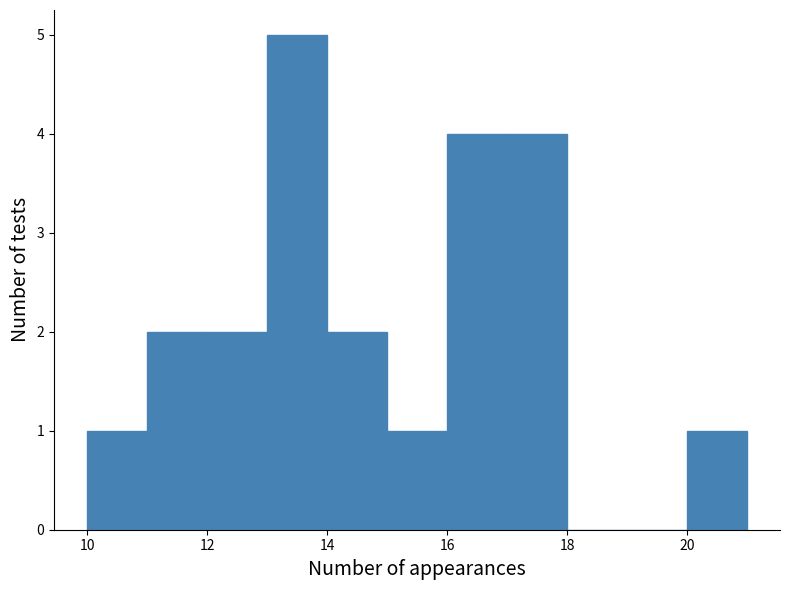

Which range on the x-axis has the tallest bar?

13 to 14